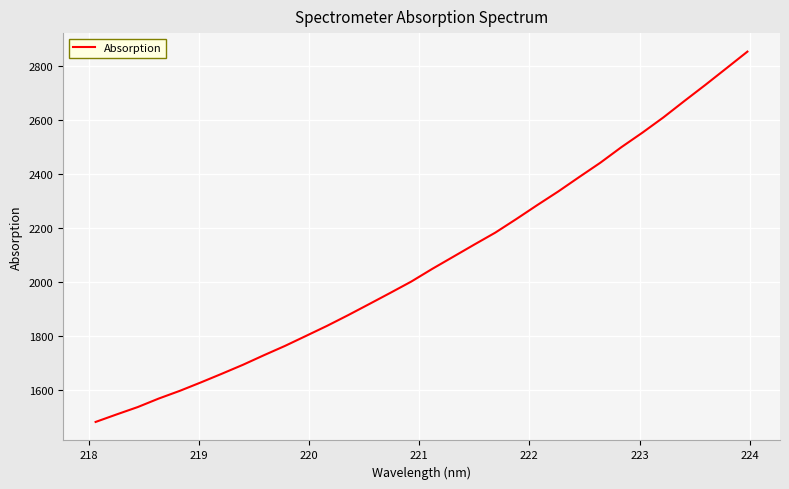

What is the difference between the maximum and minimum values?

1373.8